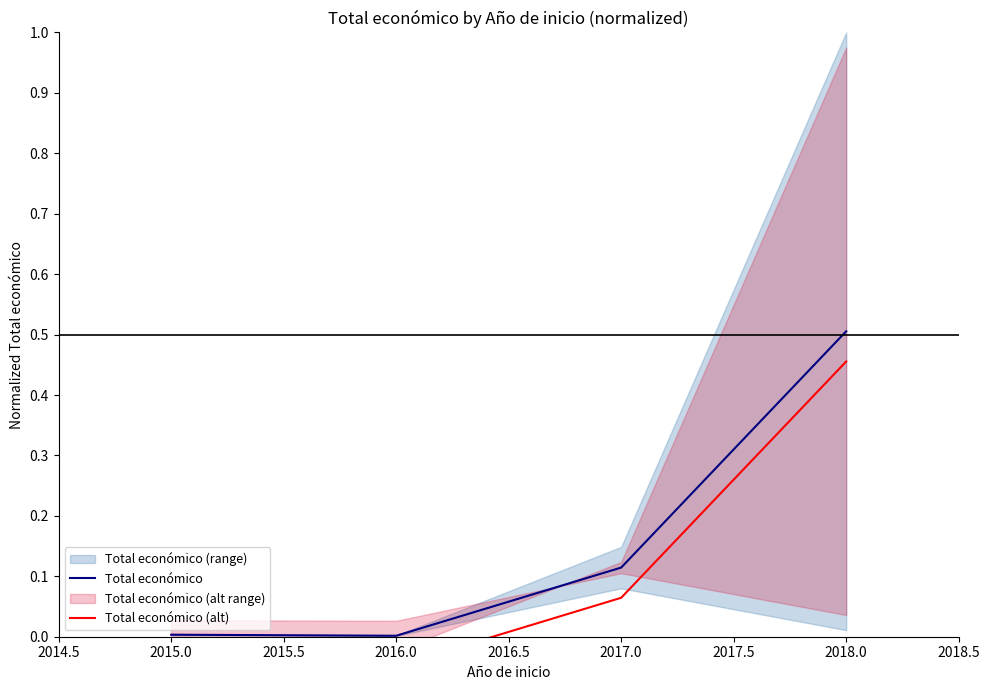

Count the number of data series in this chart.

2